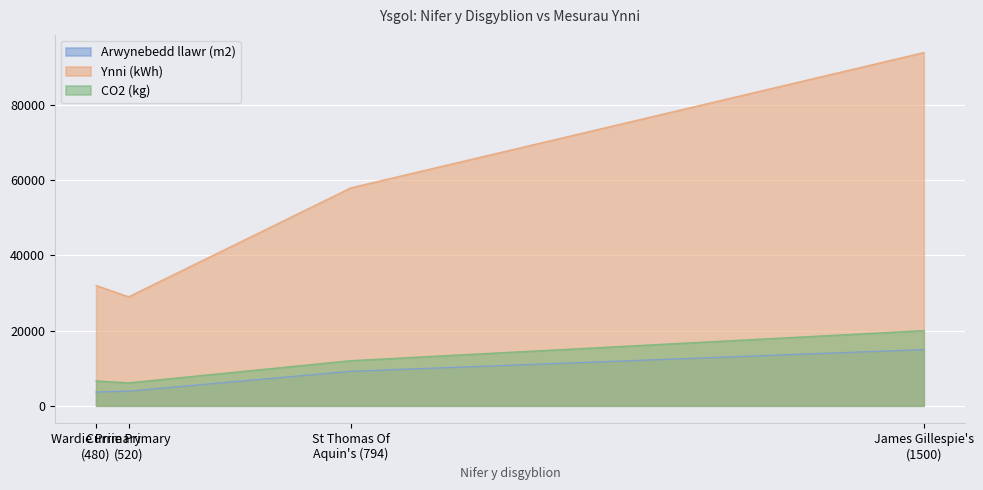

List the labels in order of Ynni (kWh) value, smallest first.

Currie Primary
(520), Wardie Primary
(480), St Thomas Of
Aquin's (794), James Gillespie's
(1500)